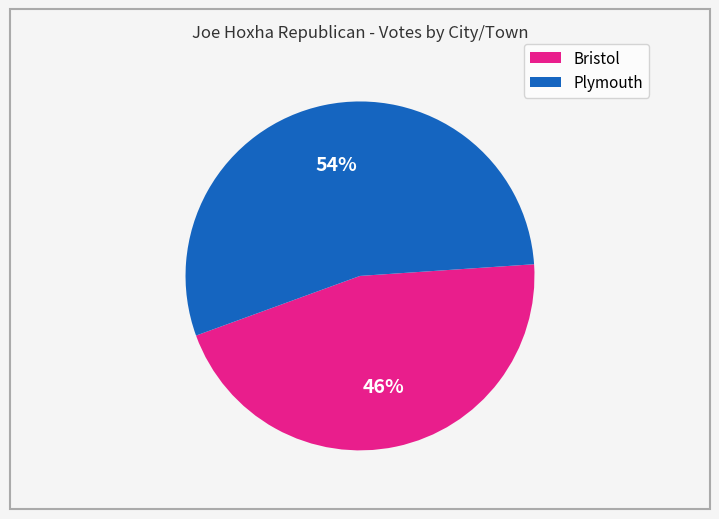

Do Plymouth and Bristol together represent more than half of the pie?

Yes